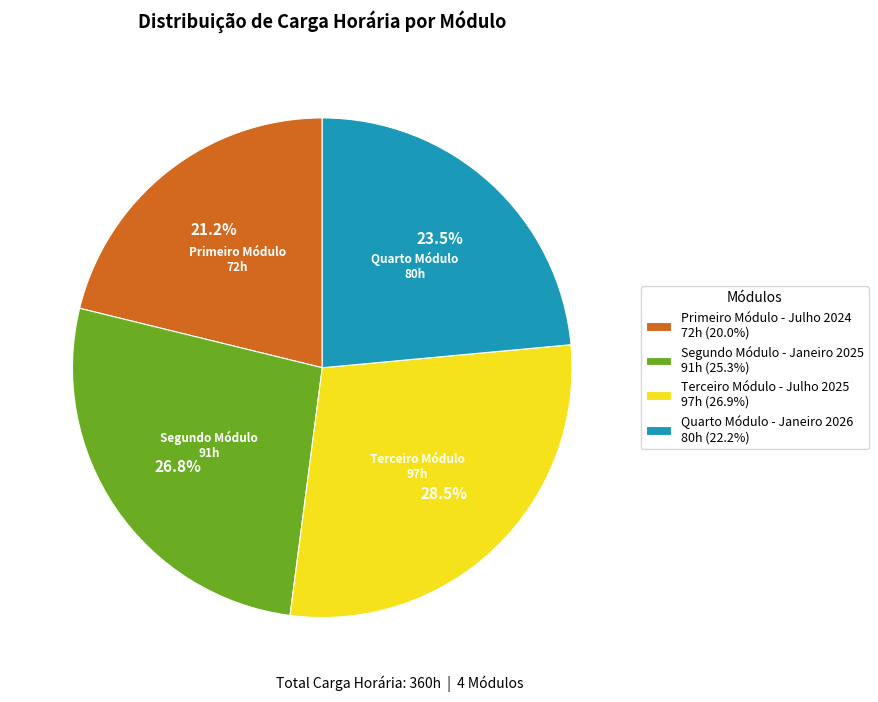

What percentage is NOT represented by Segundo Módulo - Janeiro 2025?

73.2%